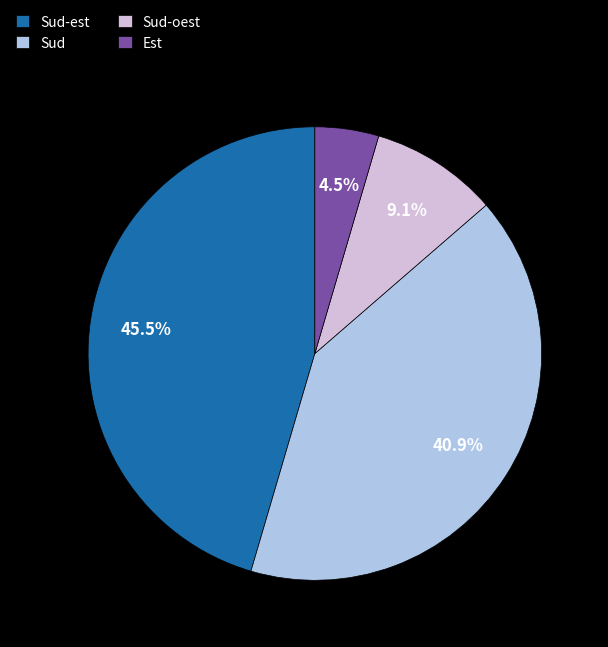

What percentage is NOT represented by Sud-oest?

90.9%